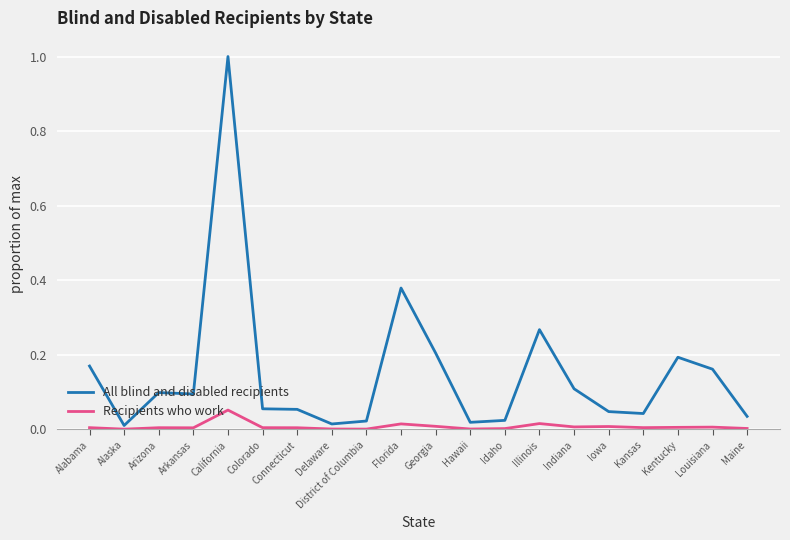

Between California and Maine, which series saw the biggest shift?

All blind and disabled recipients